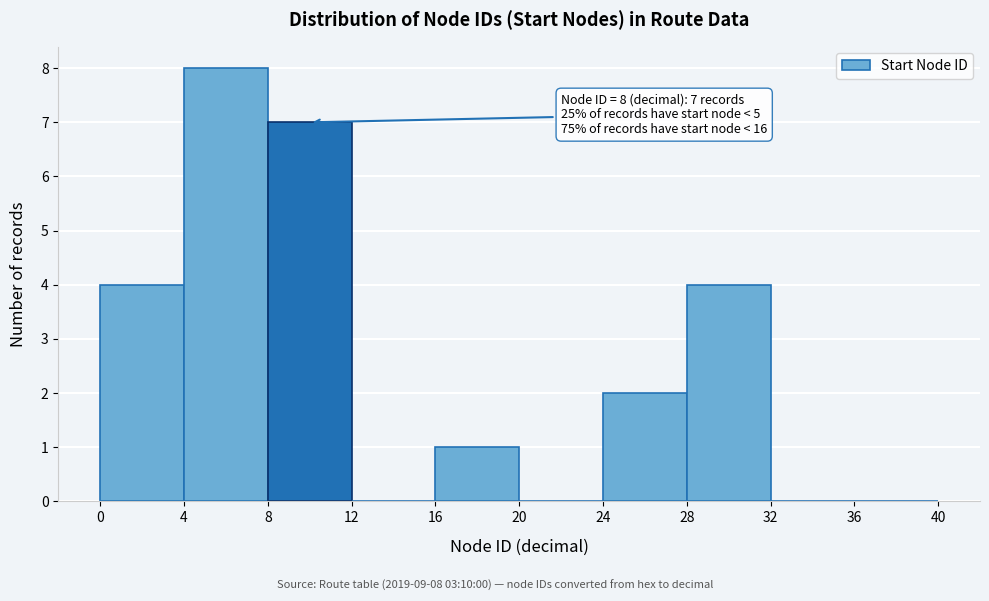

Which range on the x-axis has the tallest bar?

4 to 8